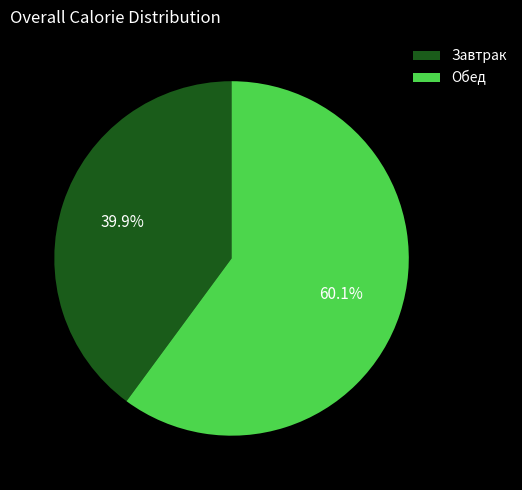

Which has a higher value, Обед or Завтрак?

Обед